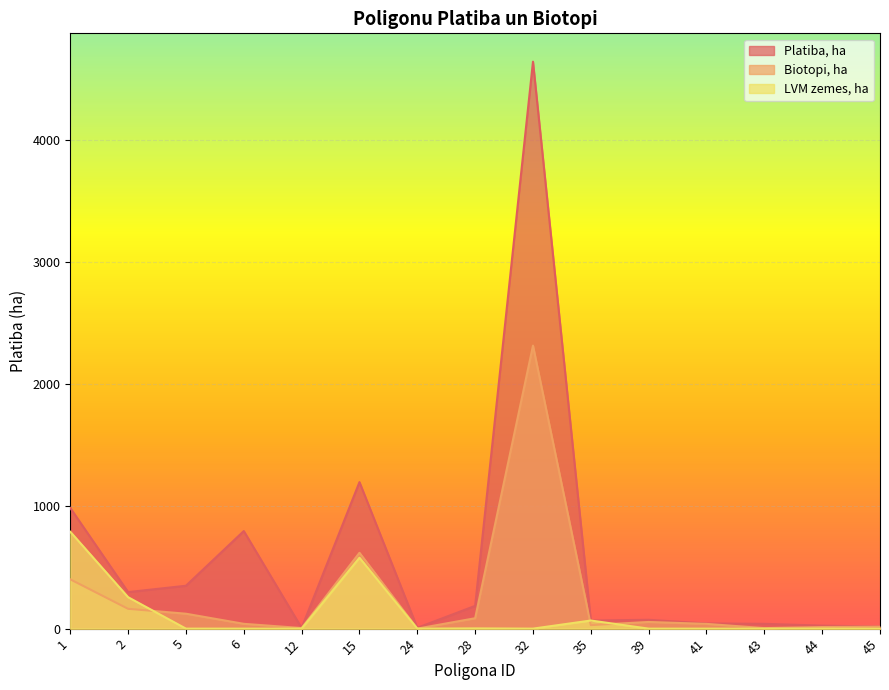

Which label corresponds to the largest value in the chart?

32